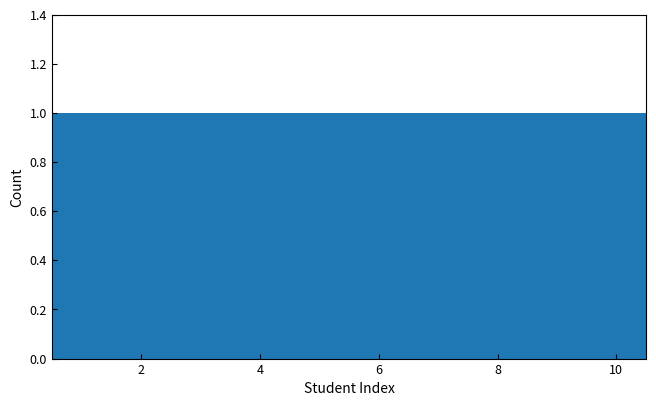

Reading left to right, list every bar in this chart as the range it spans on the x-axis followed by its height. Neither the bar edges nor the heights are printed on the chart, so give them approximately, as read against the axes.

0.5 to 1.5: 1
1.5 to 2.5: 1
2.5 to 3.5: 1
3.5 to 4.5: 1
4.5 to 5.5: 1
5.5 to 6.5: 1
6.5 to 7.5: 1
7.5 to 8.5: 1
8.5 to 9.5: 1
9.5 to 10.5: 1